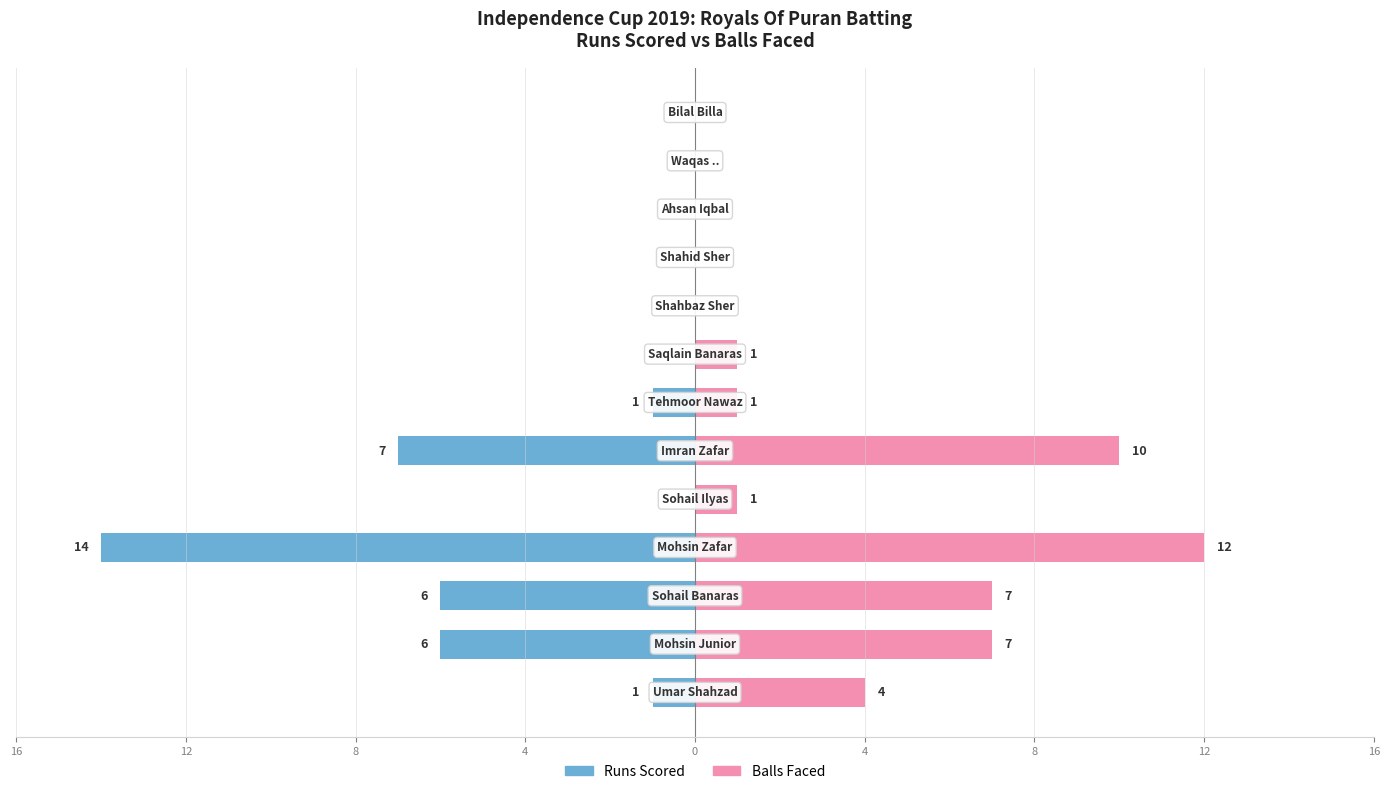

What is the average value of the Runs Scored series?

-3